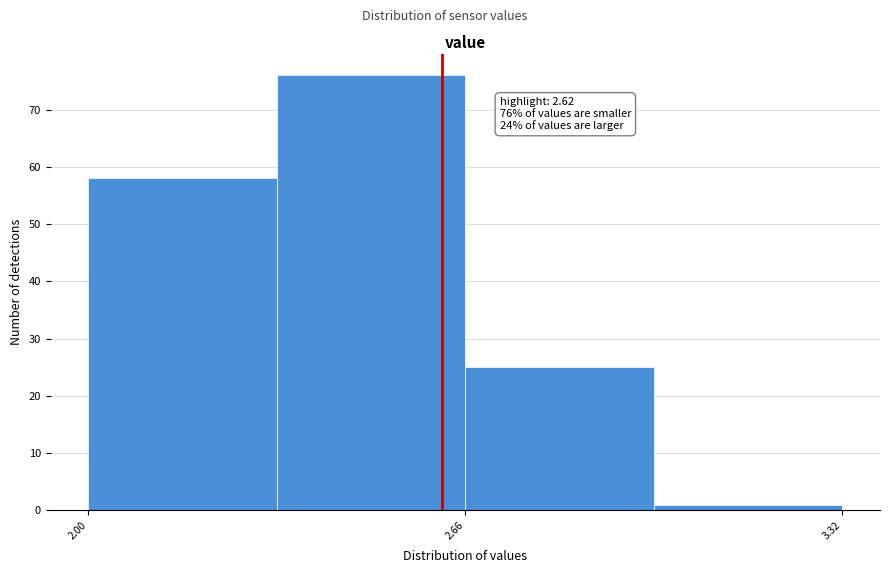

Read against the x-axis, roughly where is the centre of the tallest bar?

2.5